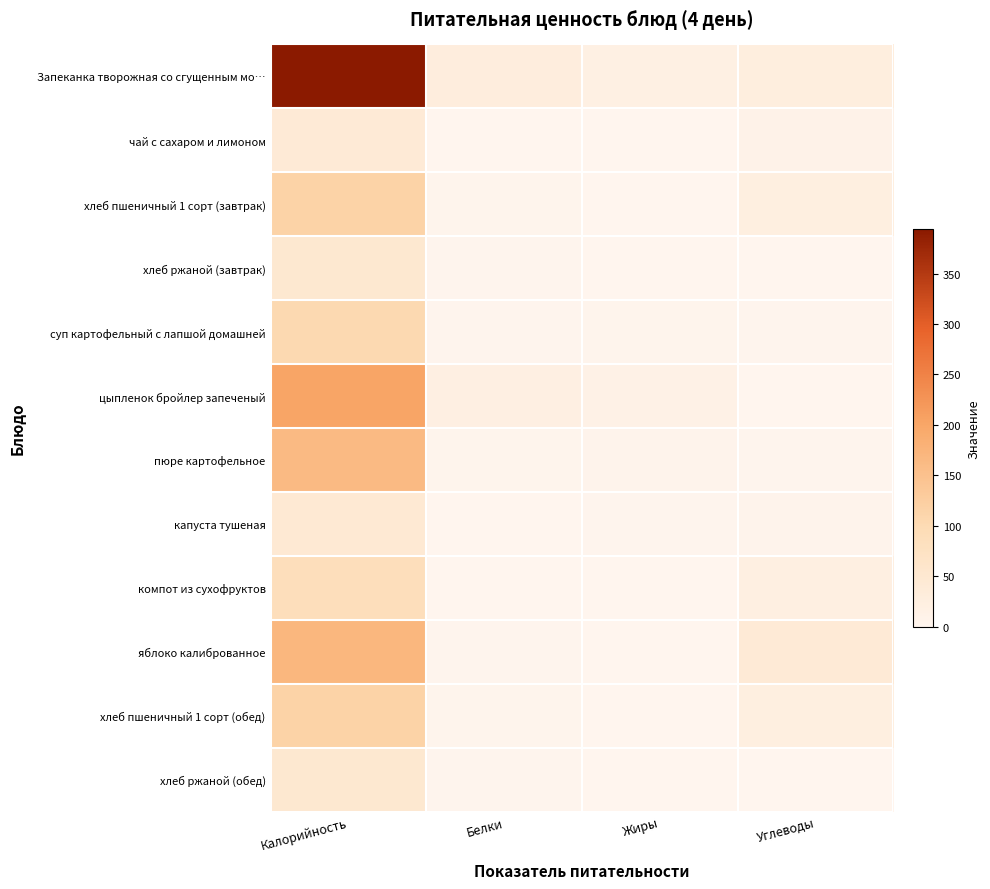

Reading left to right, transcribe all the data shown in this chart.

Запеканка творожная со сгущенным мо…: Калорийность=394.0	Белки=28.0	Жиры=19.2	Углеводы=27.4
чай с сахаром и лимоном: Калорийность=41.0	Белки=0.1	Жиры=0.0	Углеводы=10.2
хлеб пшеничный 1 сорт (завтрак): Калорийность=116.6	Белки=4.0	Жиры=0.5	Углеводы=24.1
хлеб ржаной (завтрак): Калорийность=52.2	Белки=2.0	Жиры=0.4	Углеводы=0.4
суп картофельный с лапшой домашней: Калорийность=103.5	Белки=2.9	Жиры=3.8	Углеводы=2.6
цыпленок бройлер запеченый: Калорийность=202.0	Белки=20.9	Жиры=13.3	Углеводы=0.0
пюре картофельное: Калорийность=164.6	Белки=3.7	Жиры=5.8	Углеводы=2.4
капуста тушеная: Калорийность=47.4	Белки=1.2	Жиры=2.2	Углеводы=5.1
компот из сухофруктов: Калорийность=88.0	Белки=0.1	Жиры=0.1	Углеводы=21.7
яблоко калиброванное: Калорийность=170.4	Белки=1.6	Жиры=0.0	Углеводы=40.2
хлеб пшеничный 1 сорт (обед): Калорийность=116.6	Белки=4.0	Жиры=0.5	Углеводы=24.1
хлеб ржаной (обед): Калорийность=52.2	Белки=2.0	Жиры=0.4	Углеводы=0.4